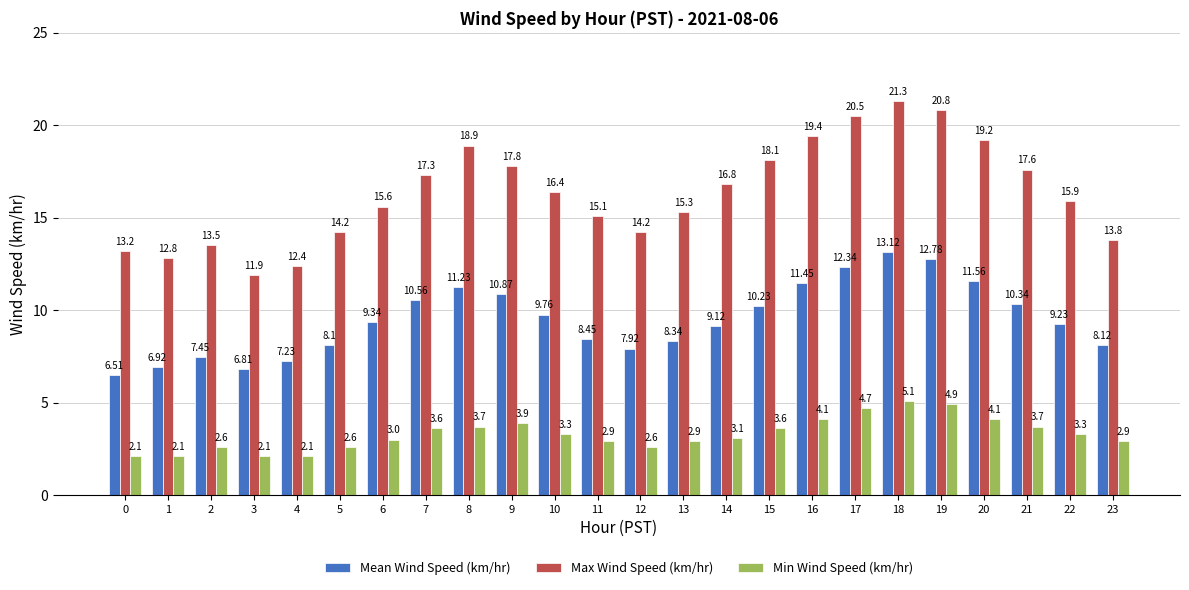

Rank the series by their maximum value, from lowest to highest.

Min Wind Speed (km/hr), Mean Wind Speed (km/hr), Max Wind Speed (km/hr)